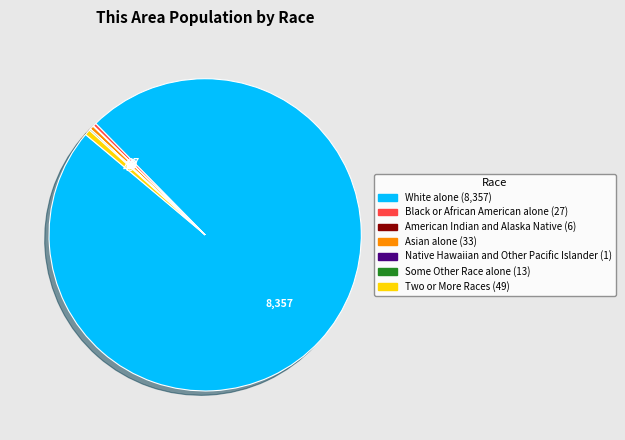

Which slice is the largest?

White alone